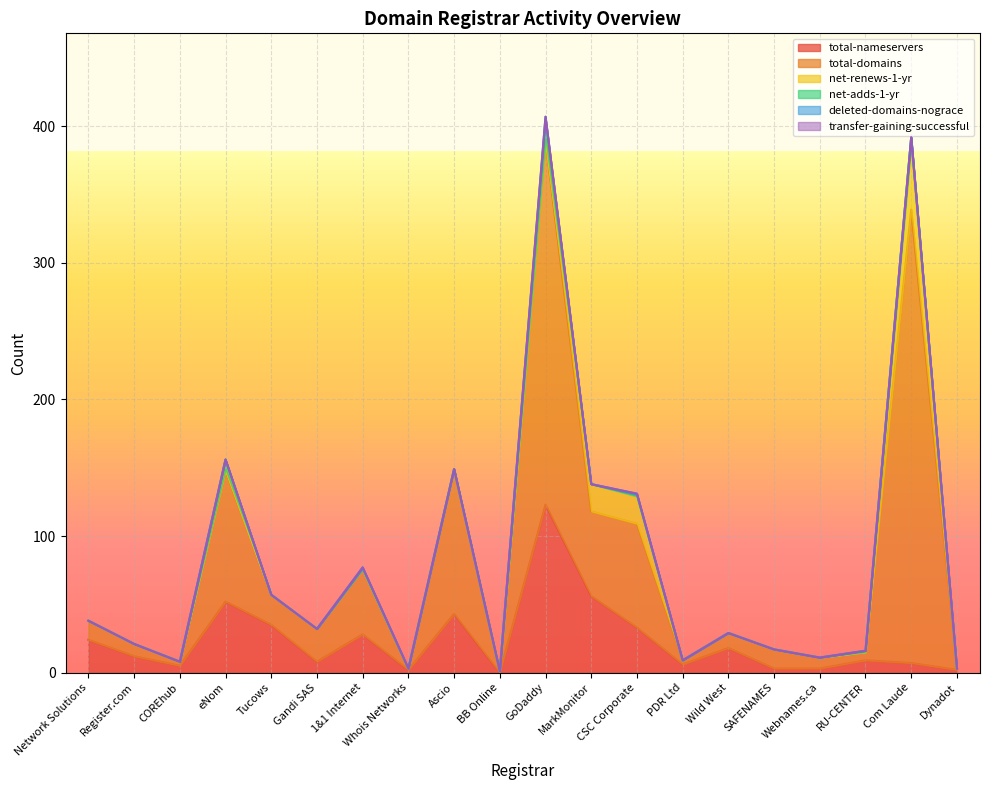

What is the spread (max minus min) of values at BB Online?

1